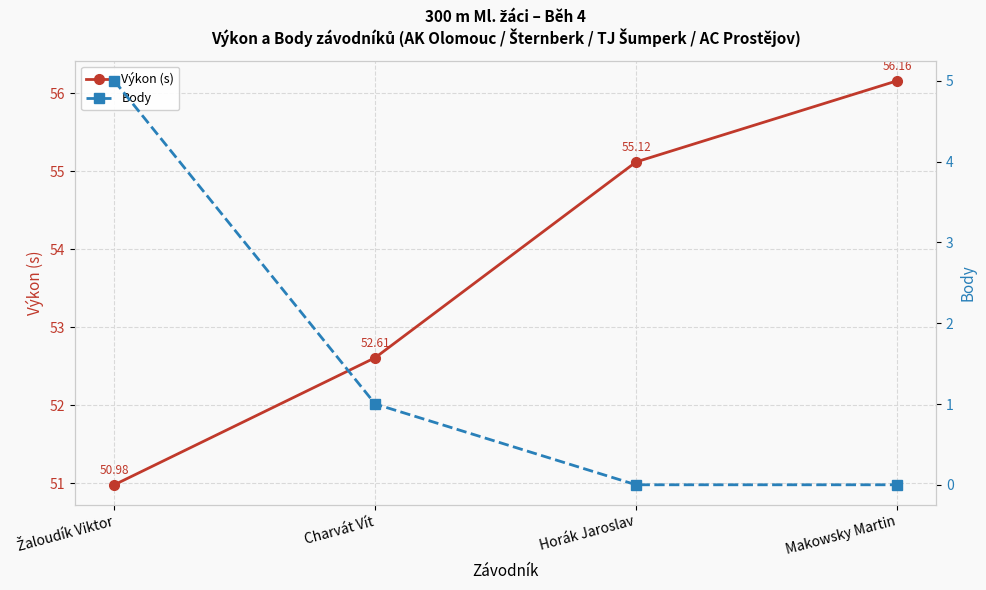

List the series in order of their overall mean, highest first.

Výkon (s), Body